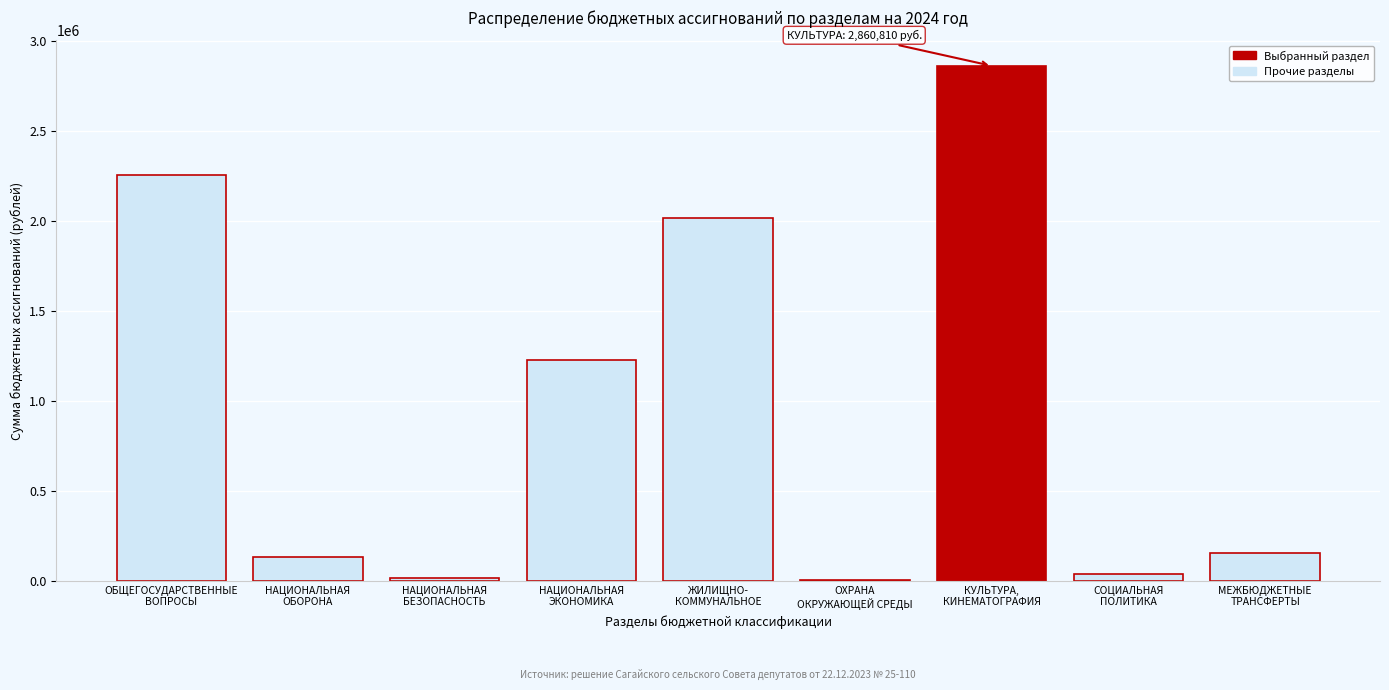

What is the sum of all values?

8701636.0